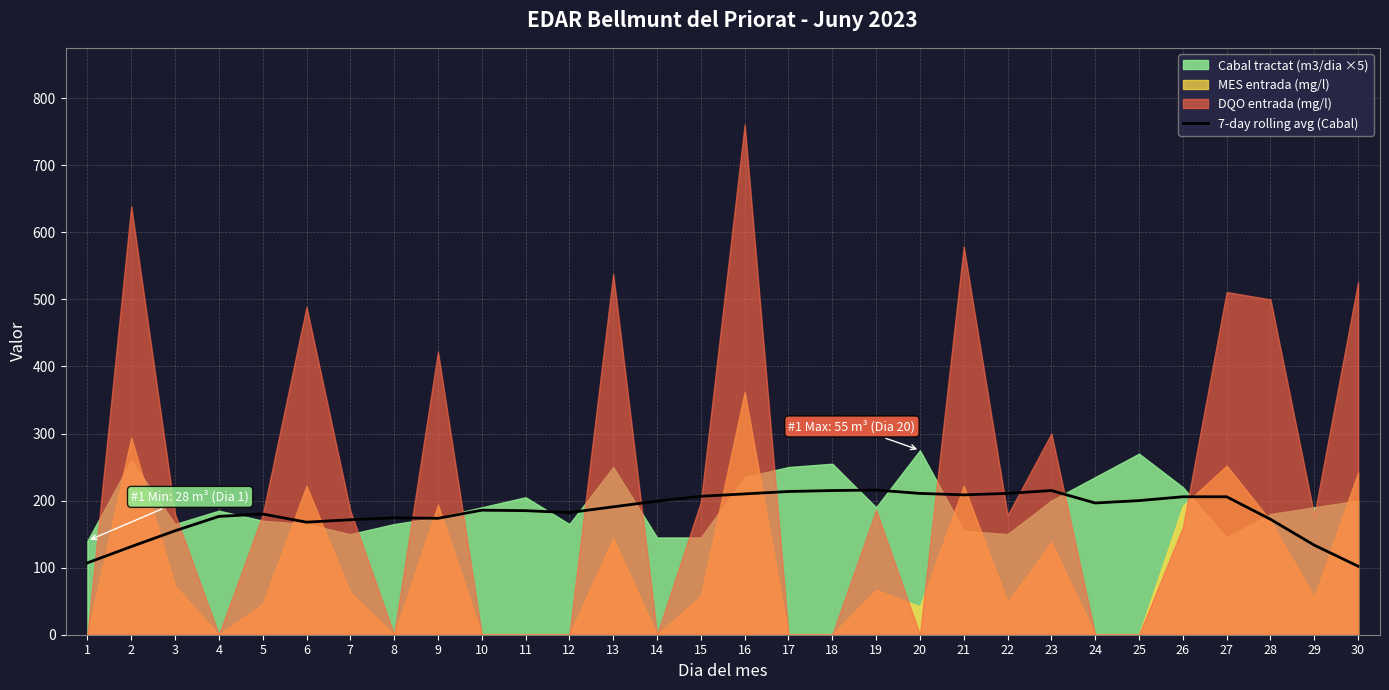

Reading left to right, list all the values displayed in this chart.

1=107.1	2=131.4	3=155.0	4=176.4	5=180.0	6=167.9	7=171.4	8=174.3	9=173.6	10=185.7	11=185.0	12=182.1	13=190.7	14=199.3	15=206.4	16=210.0	17=213.6	18=215.0	19=215.7	20=210.7	21=208.6	22=210.7	23=215.0	24=196.4	25=200.0	26=205.7	27=205.7	28=172.1	29=133.6	30=102.1